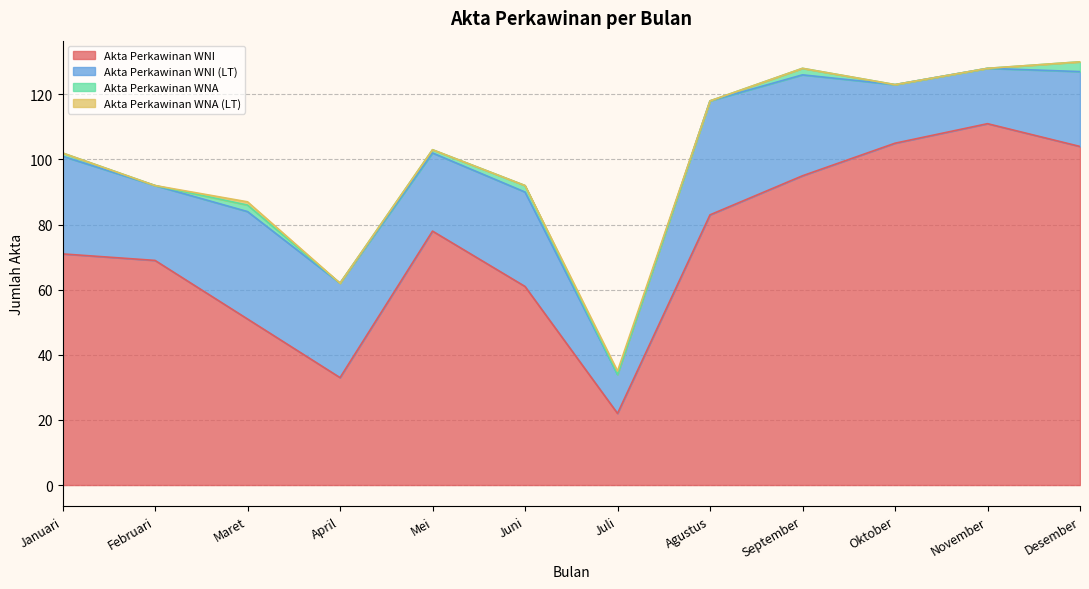

List the labels in order of Akta Perkawinan WNA (LT) value, largest first.

Maret, Juli, Januari, Februari, April, Mei, Juni, Agustus, September, Oktober, November, Desember